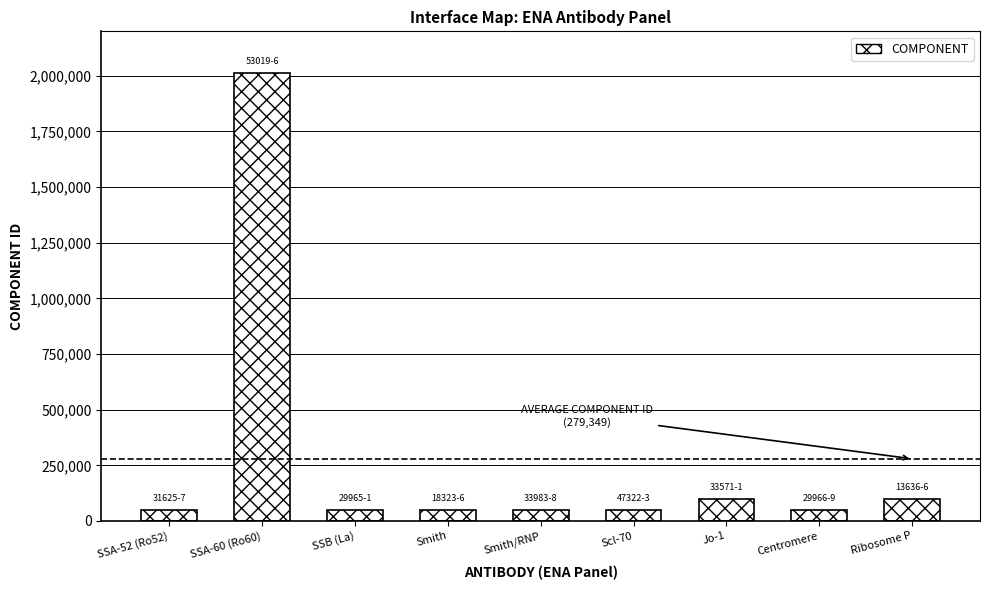

What is the label of the 3rd bar from the left?

SSB (La)